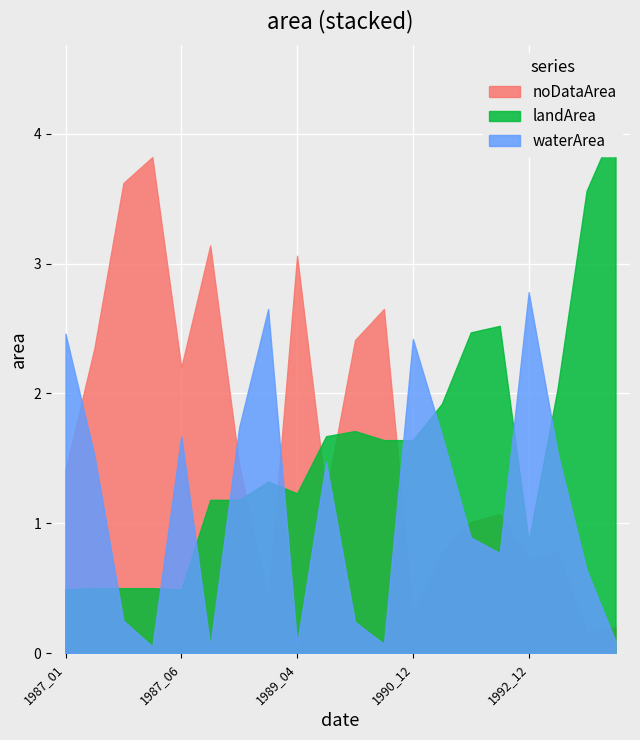

At which category is the sum across all series the highest?

1987_02